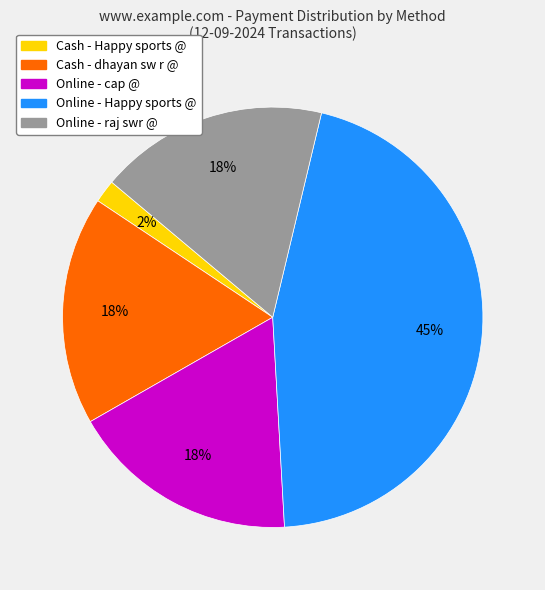

Is there any slice that represents more than half of the pie?

No